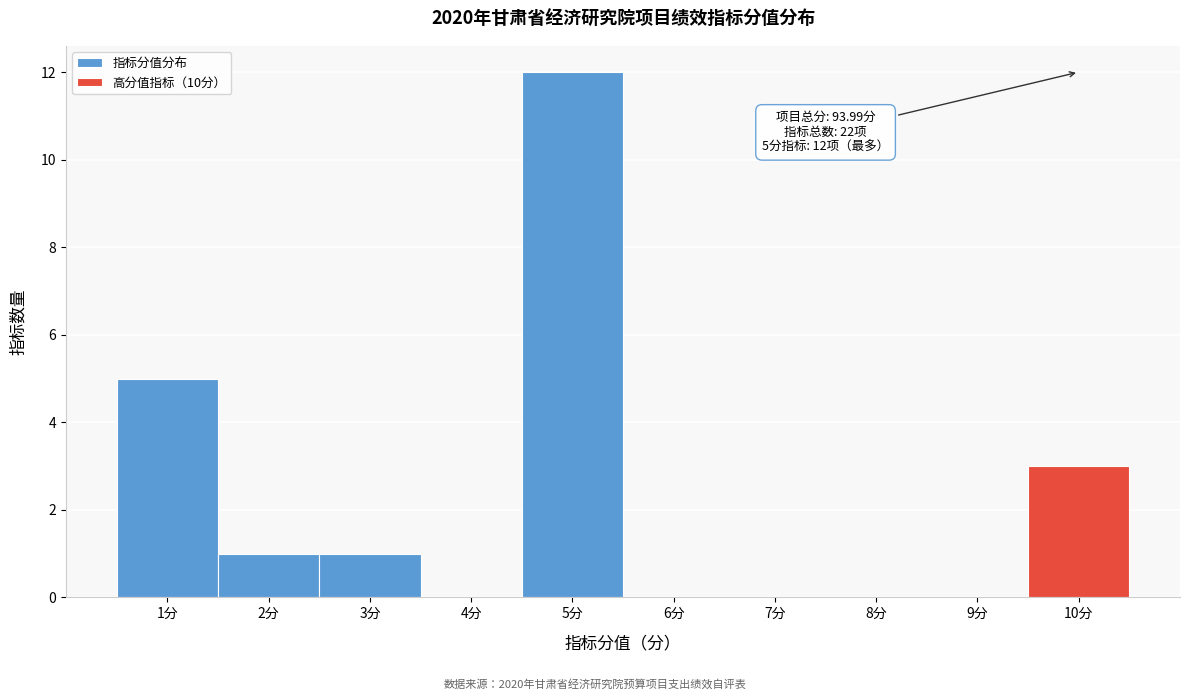

Which range on the x-axis has the tallest bar?

4.5 to 5.5